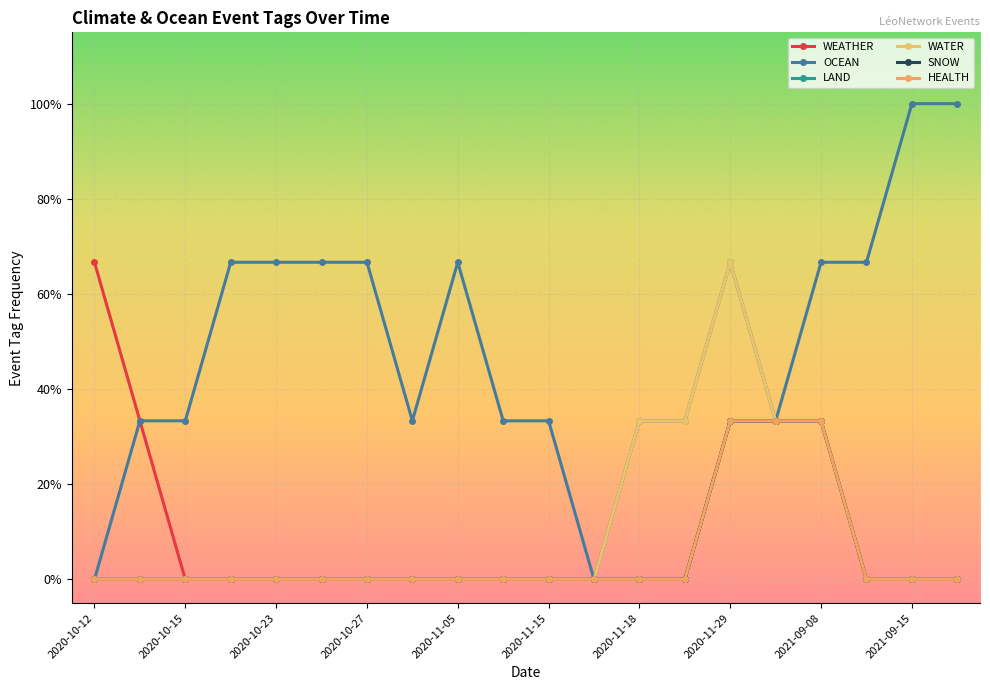

What is the average value of the WATER series?

0.1